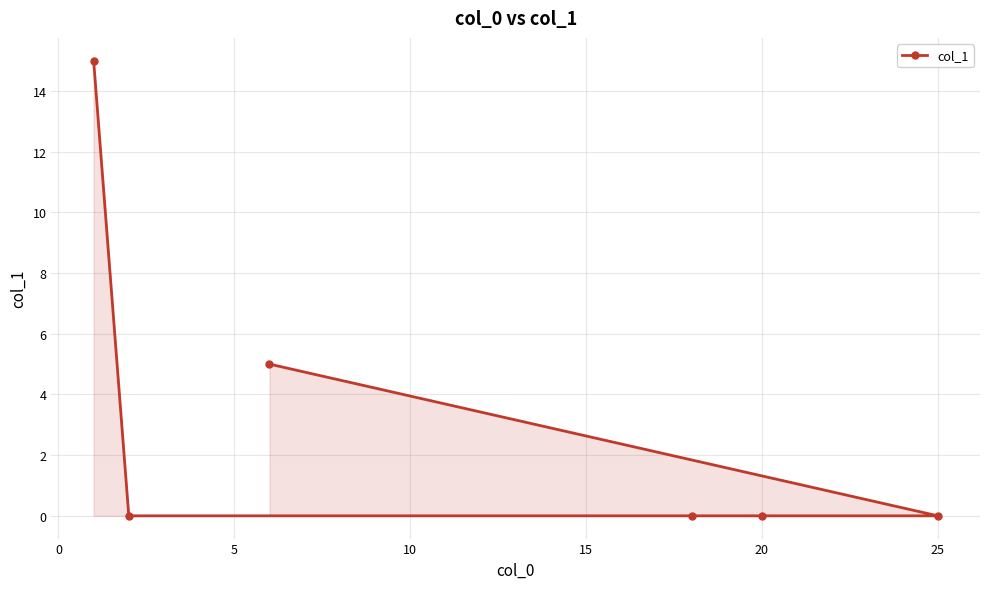

How many positive values are there?

2